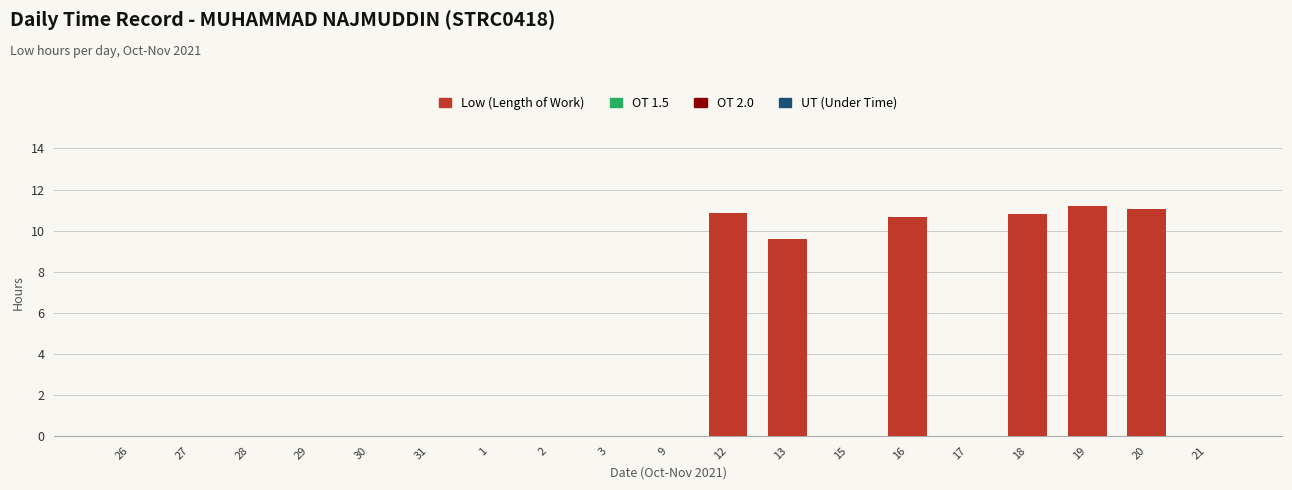

Are the bars horizontal?

No